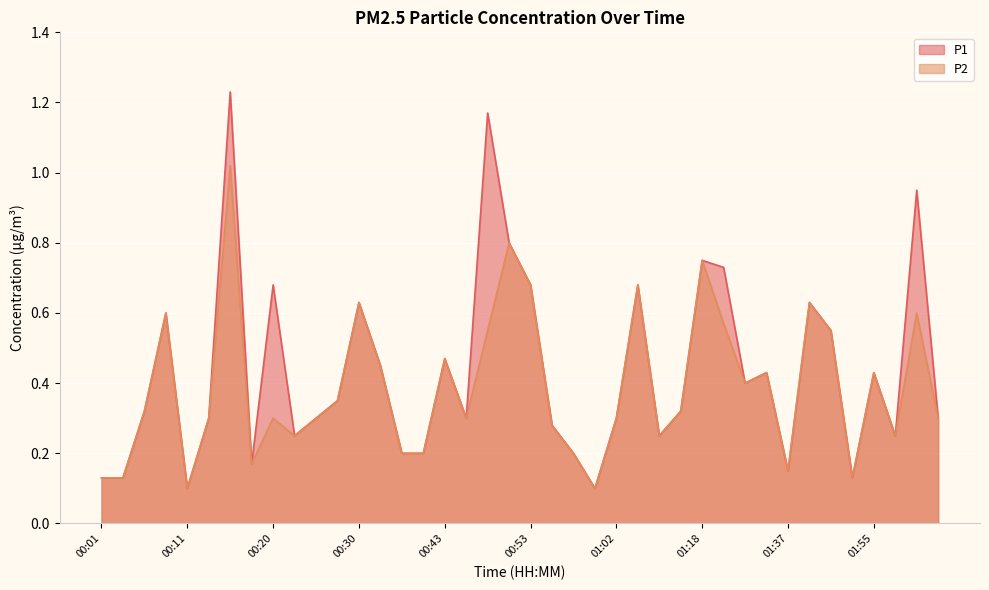

What is the highest value of the P1 series?

1.2